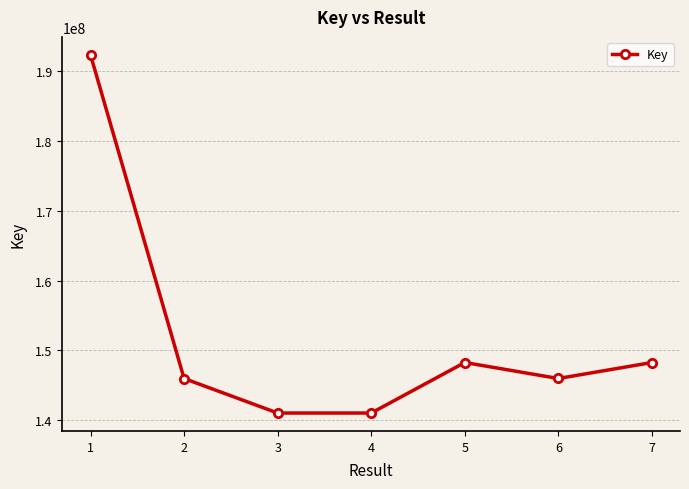

What is the difference between the maximum and minimum values?

51317995